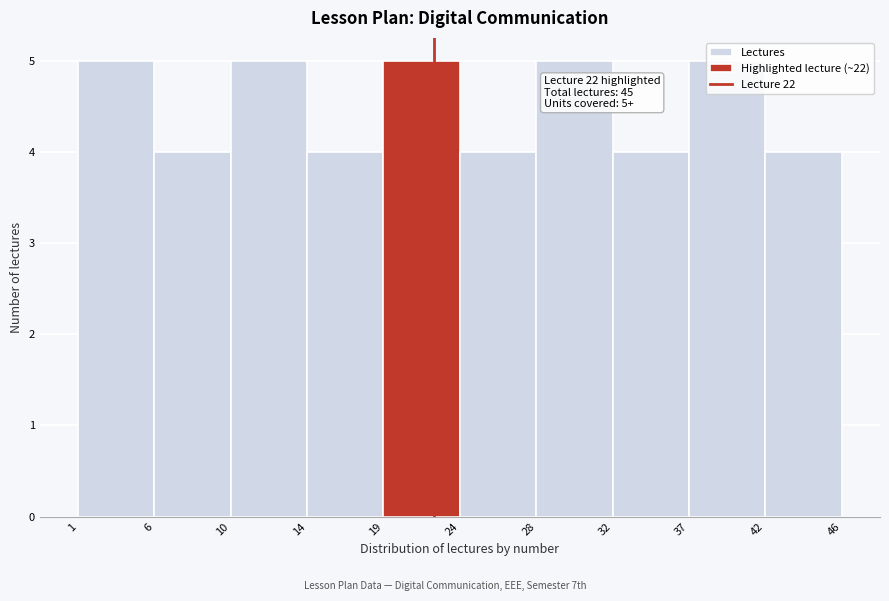

What is the value of the 2nd bar from the left?

4